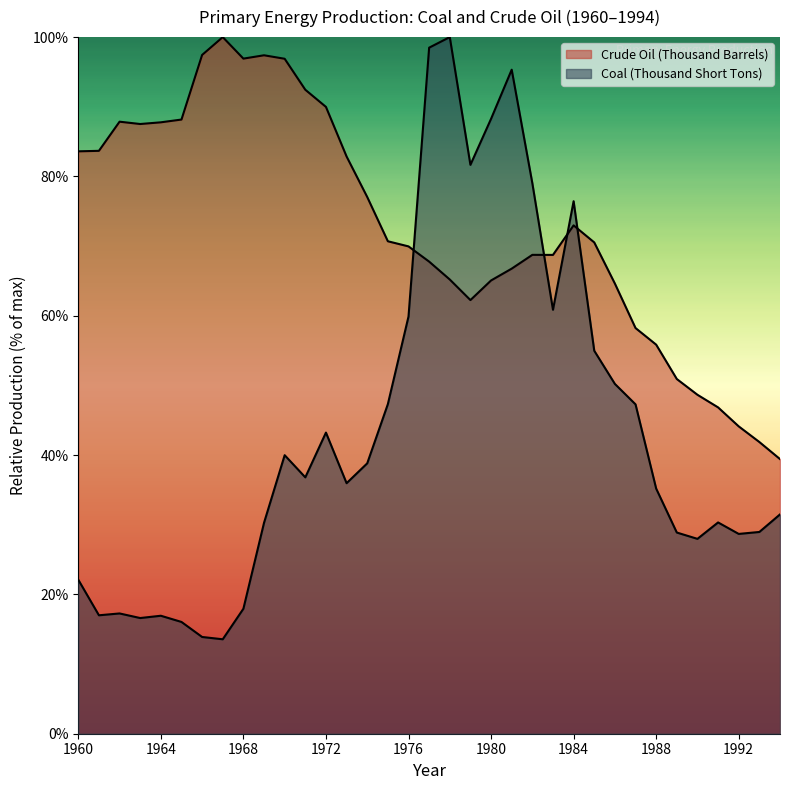

Which category has the lowest value across all series?

1967